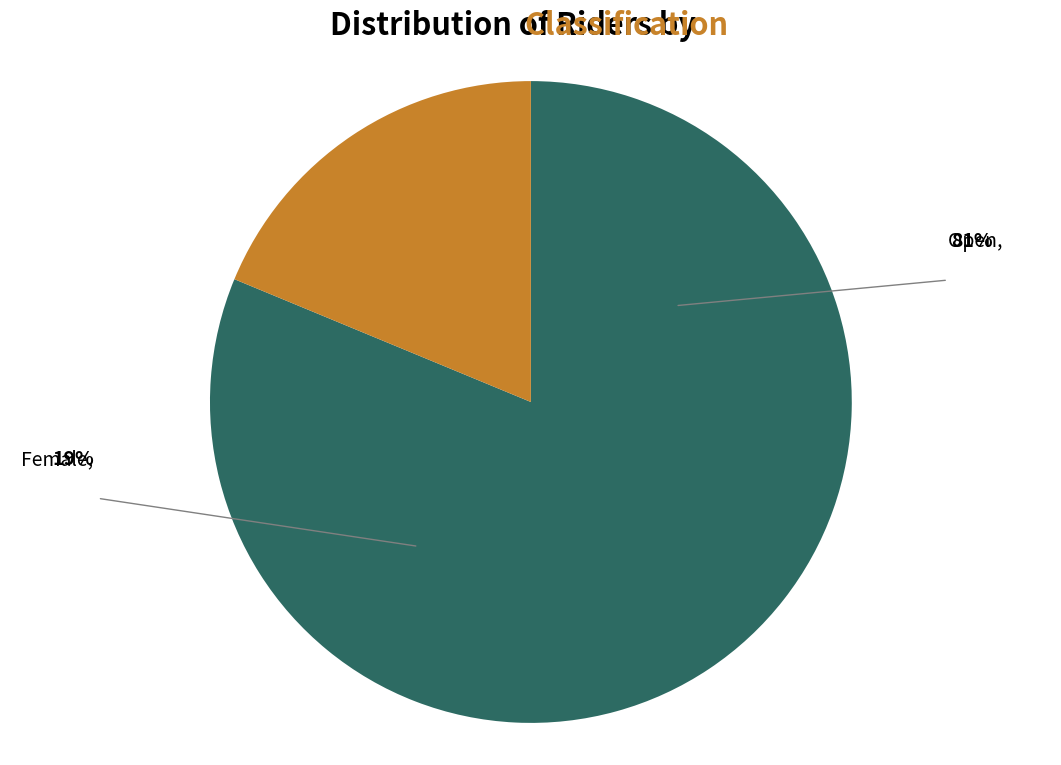

Does any single category account for the majority?

Yes